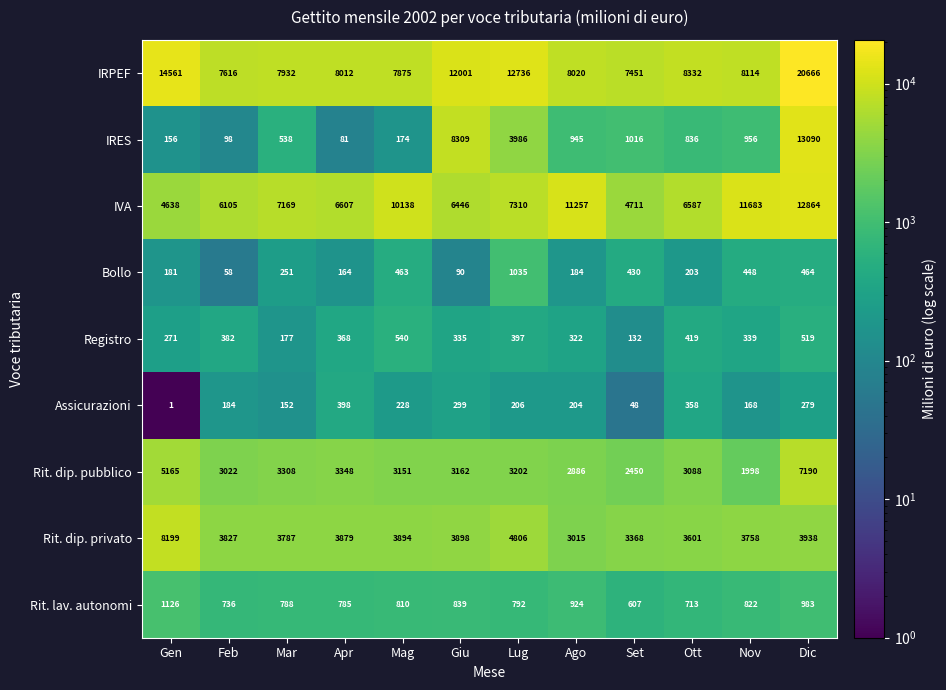

What is the spread (max minus min) of values at Set?

7403